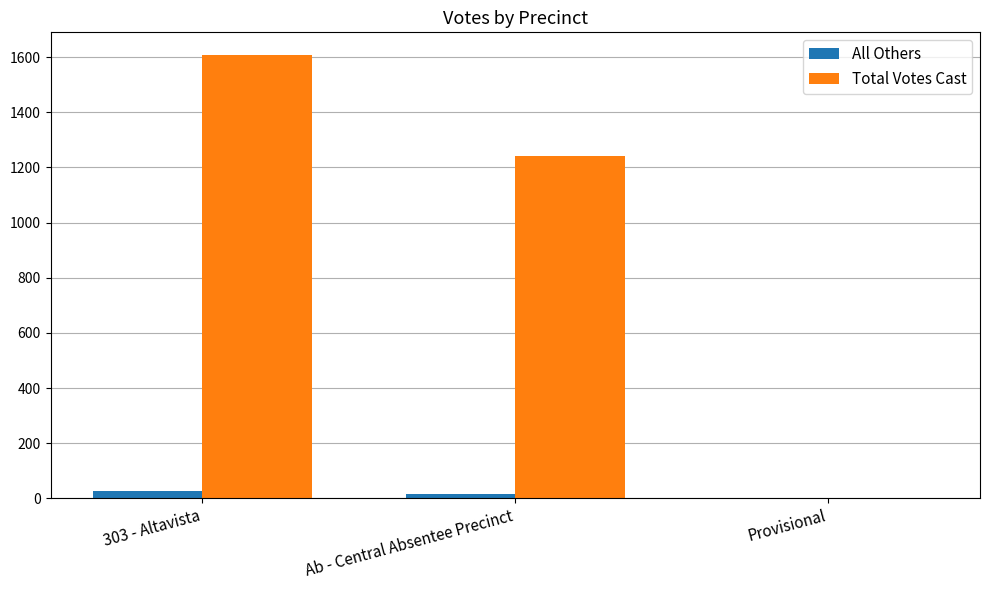

Reading right to left, extract all data points from this chart.

All Others: Provisional=0	Ab - Central Absentee Precinct=16	303 - Altavista=27
Total Votes Cast: Provisional=0	Ab - Central Absentee Precinct=1242	303 - Altavista=1609